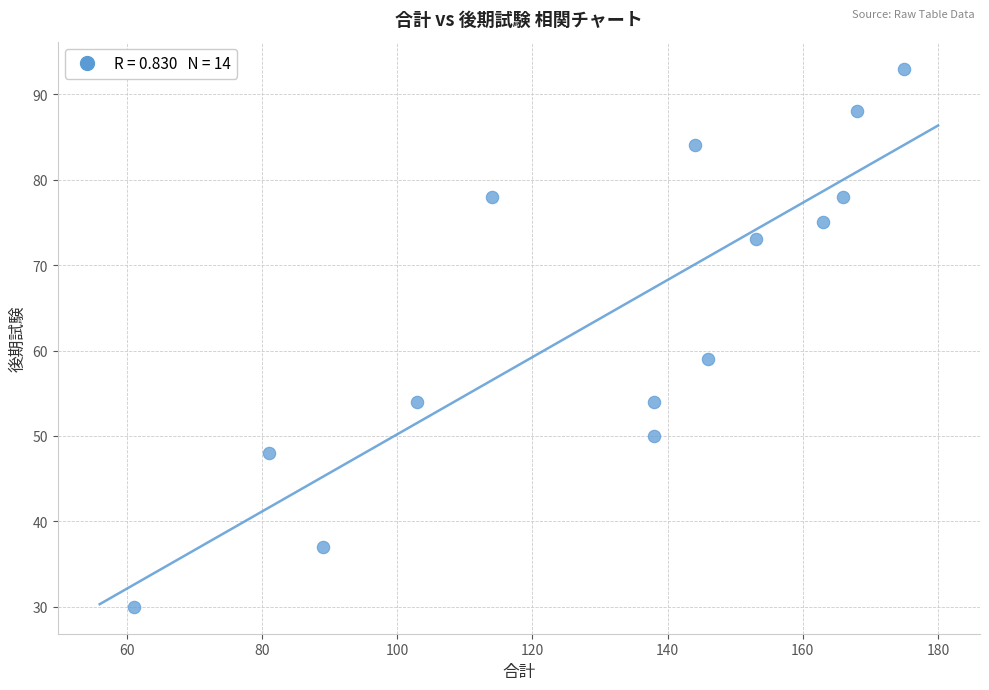

What Y value in the scatter plot is closest to 61?

59